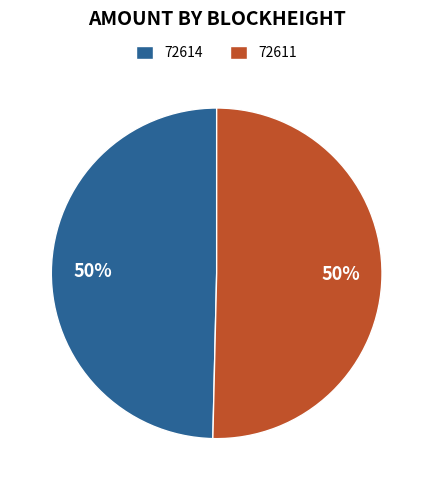

How many slices are in this pie chart?

2